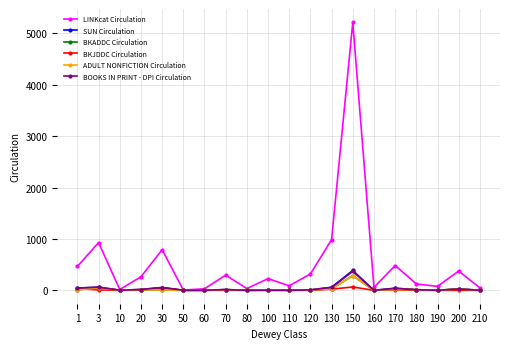

Is this an area chart (filled region under the line)?

No